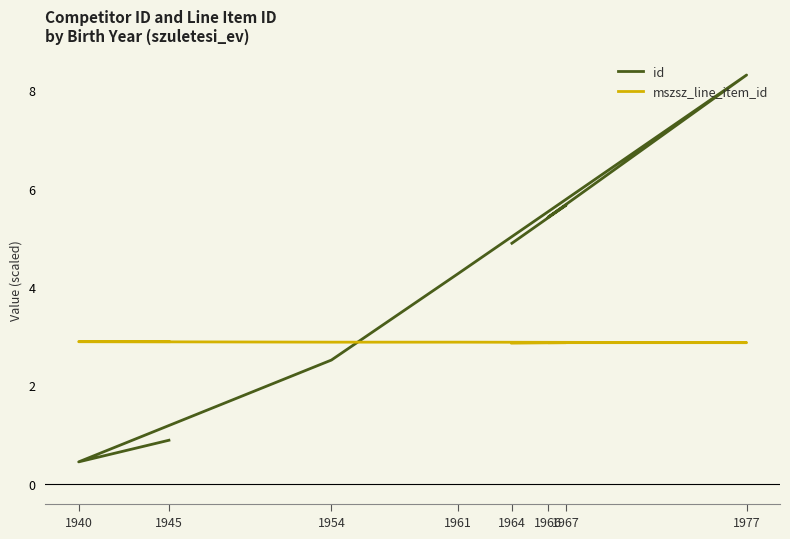

What is the difference between the second highest and second lowest values in the id series?

4.8